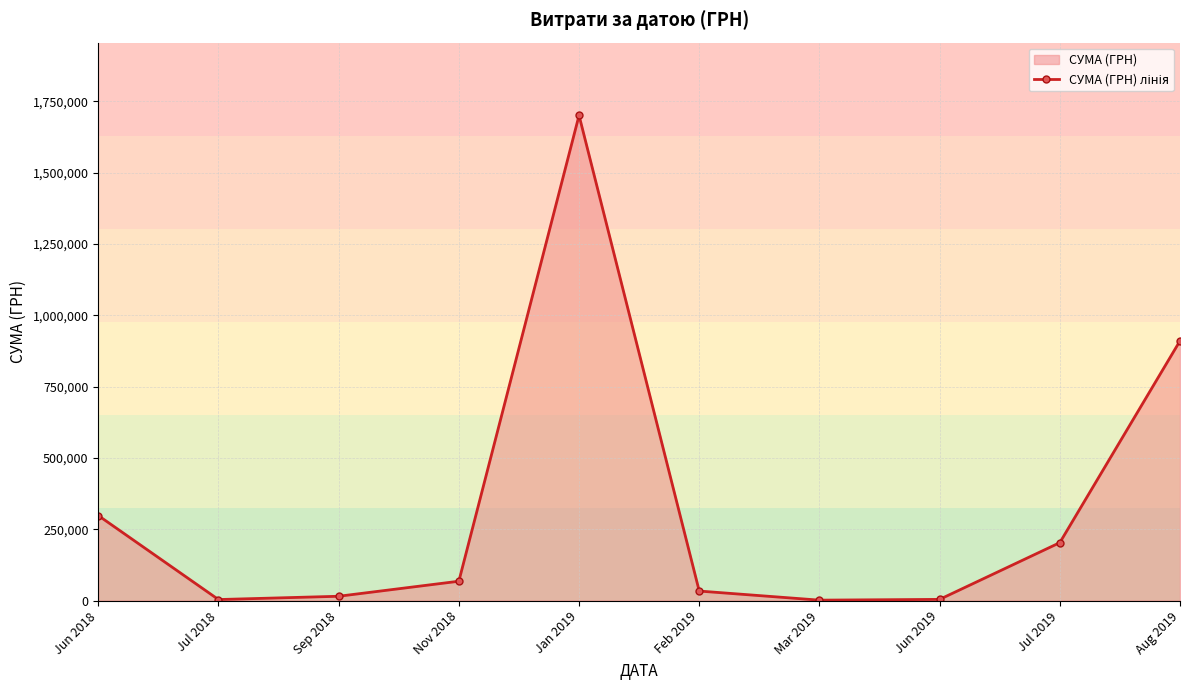

What is the greatest value displayed?

1700224.2